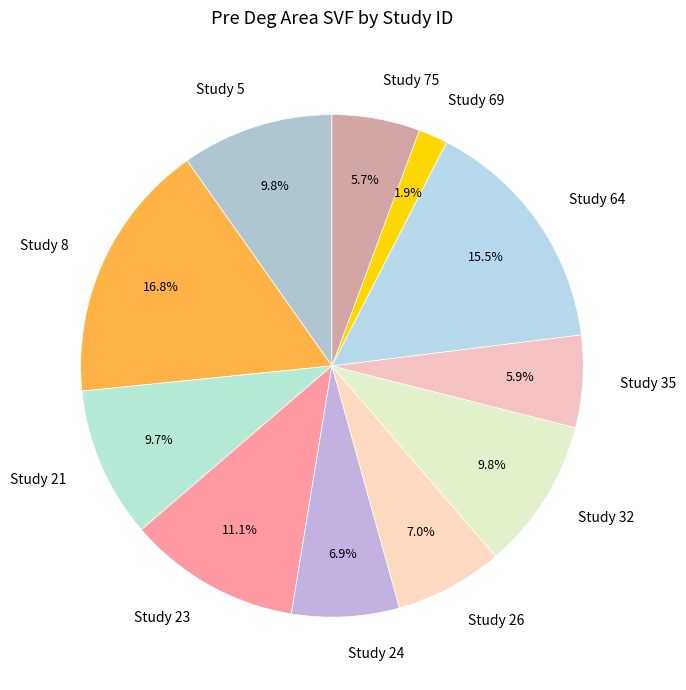

Which category has the smallest portion of the pie?

Study 69